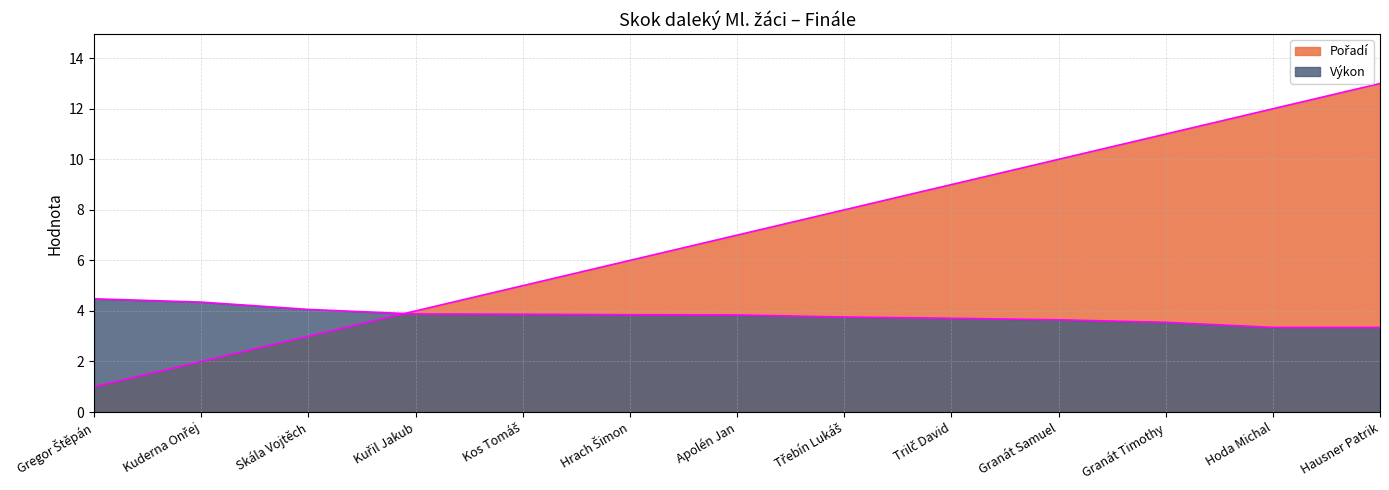

How many values in the Pořadí series exceed 7?

6